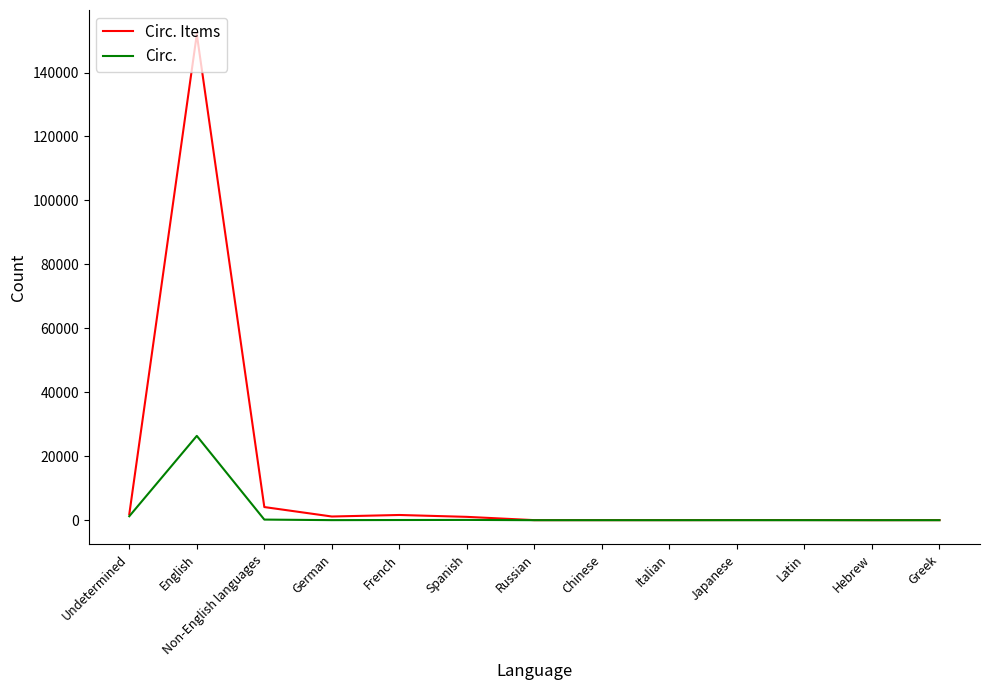

Rank the series by their average value, from lowest to highest.

Circ., Circ. Items